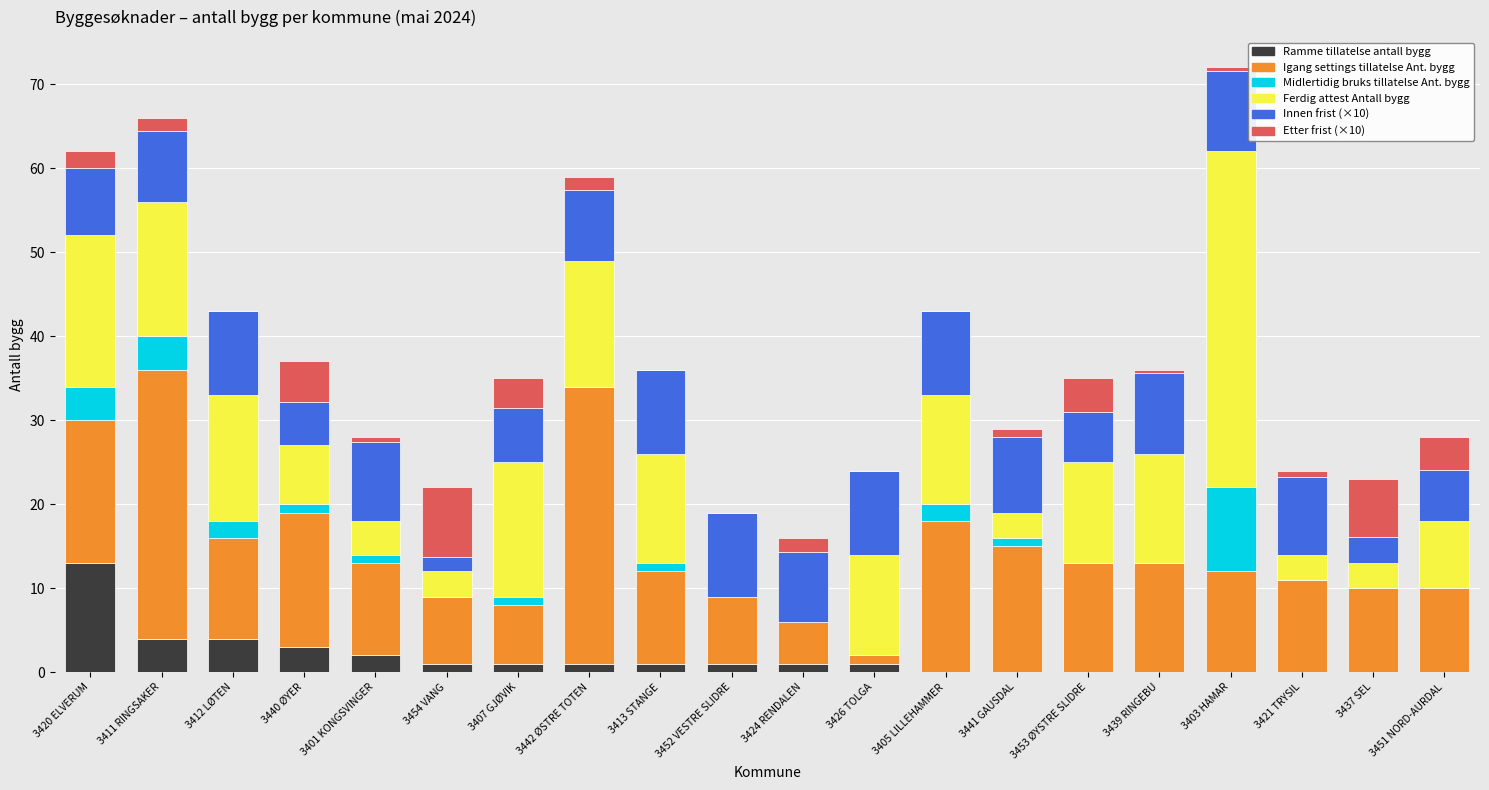

What is the total value across all series at 3411 RINGSAKER?

66.0